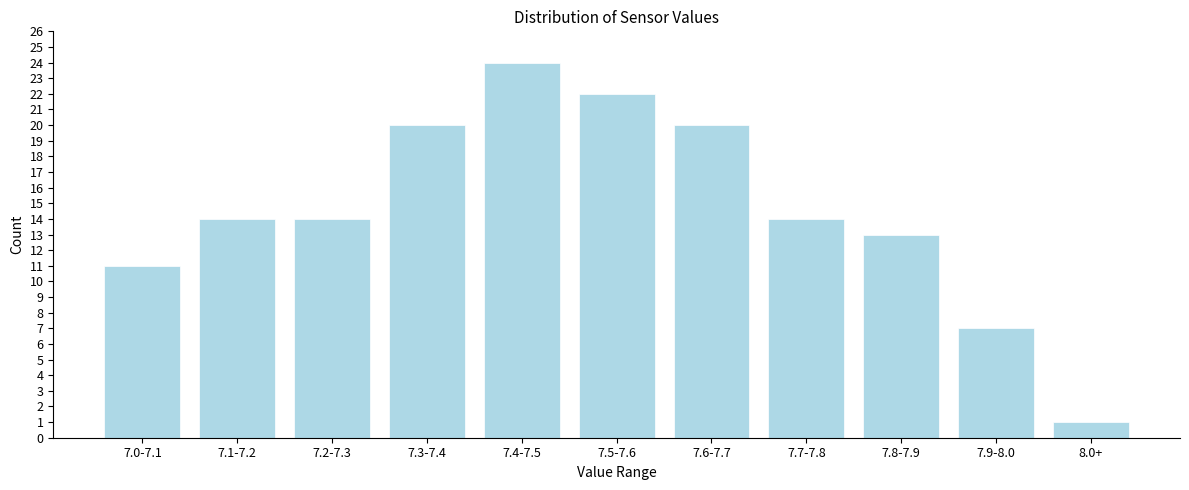

Reading right to left, what are all the values shown in this chart?

1	7	13	14	20	22	24	20	14	14	11